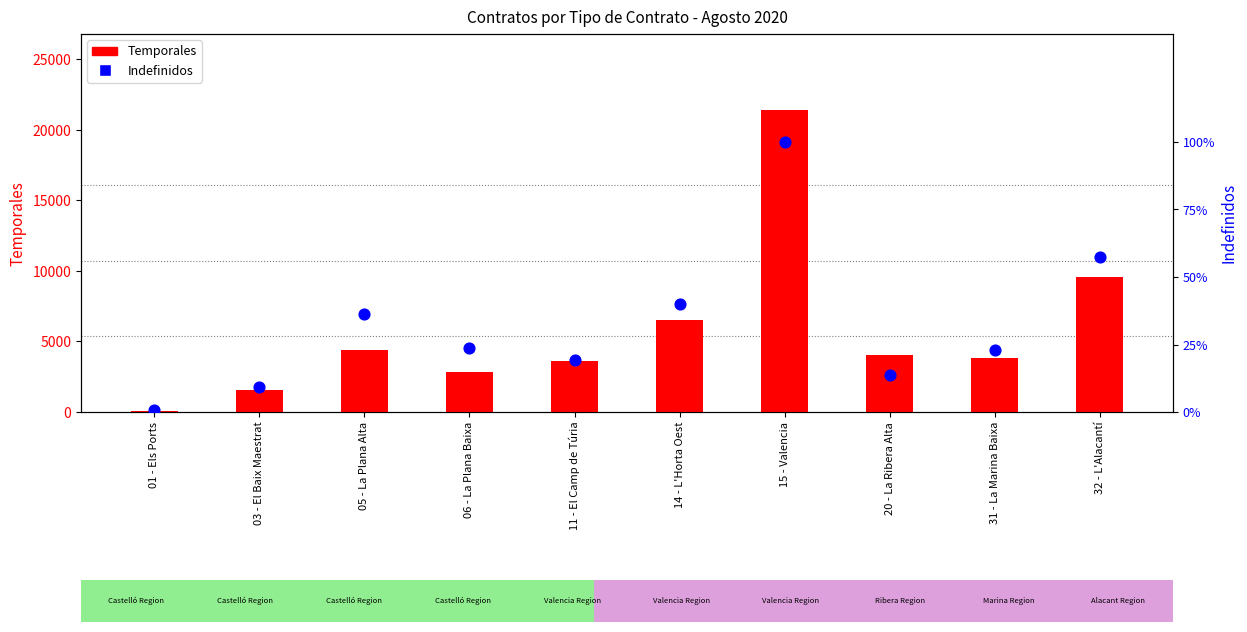

At which category is the sum across all series the highest?

15 - Valencia